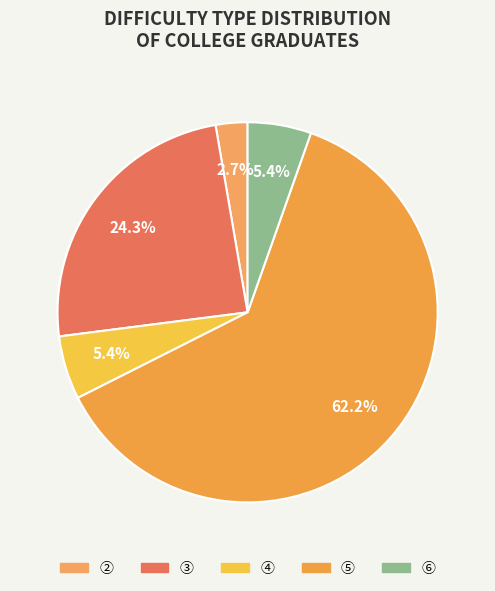

How many slices are in this pie chart?

5